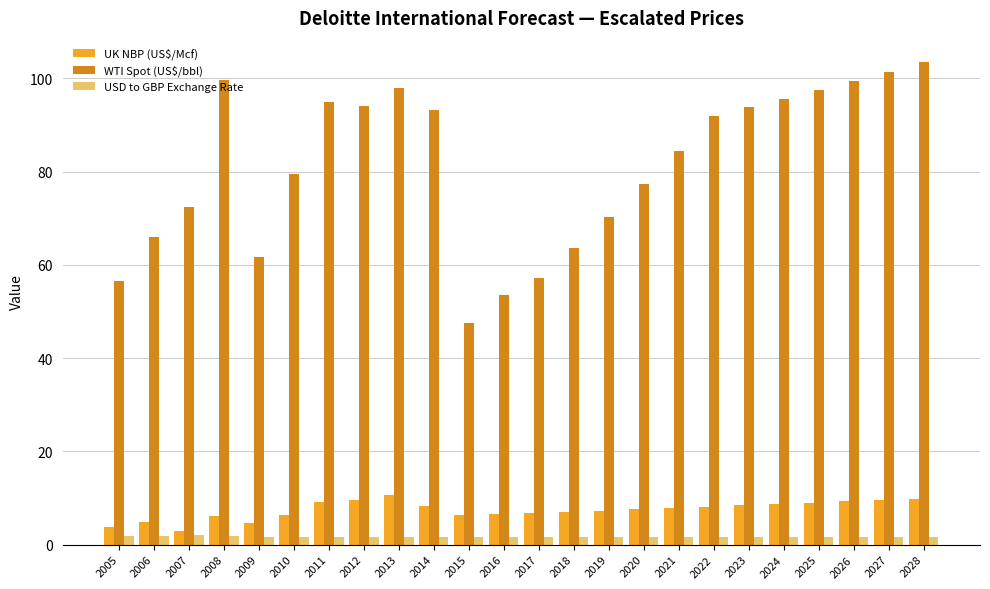

Which series has the largest total across all categories?

WTI Spot (US$/bbl)